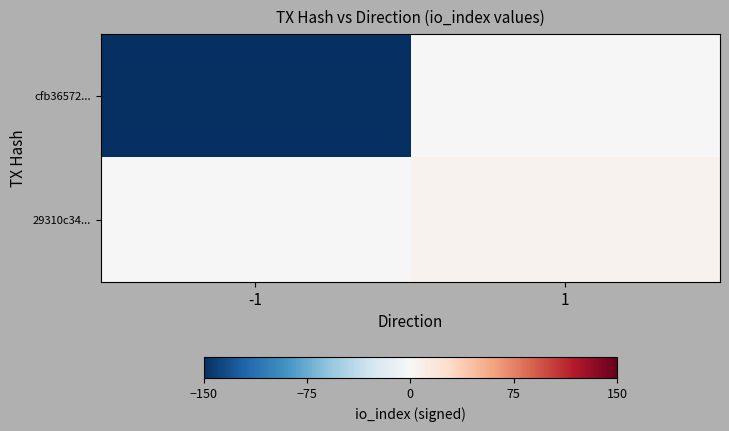

Reading left to right, list all the values displayed in this chart.

cfb36572...: -1=-150	1=0
29310c34...: -1=0	1=5